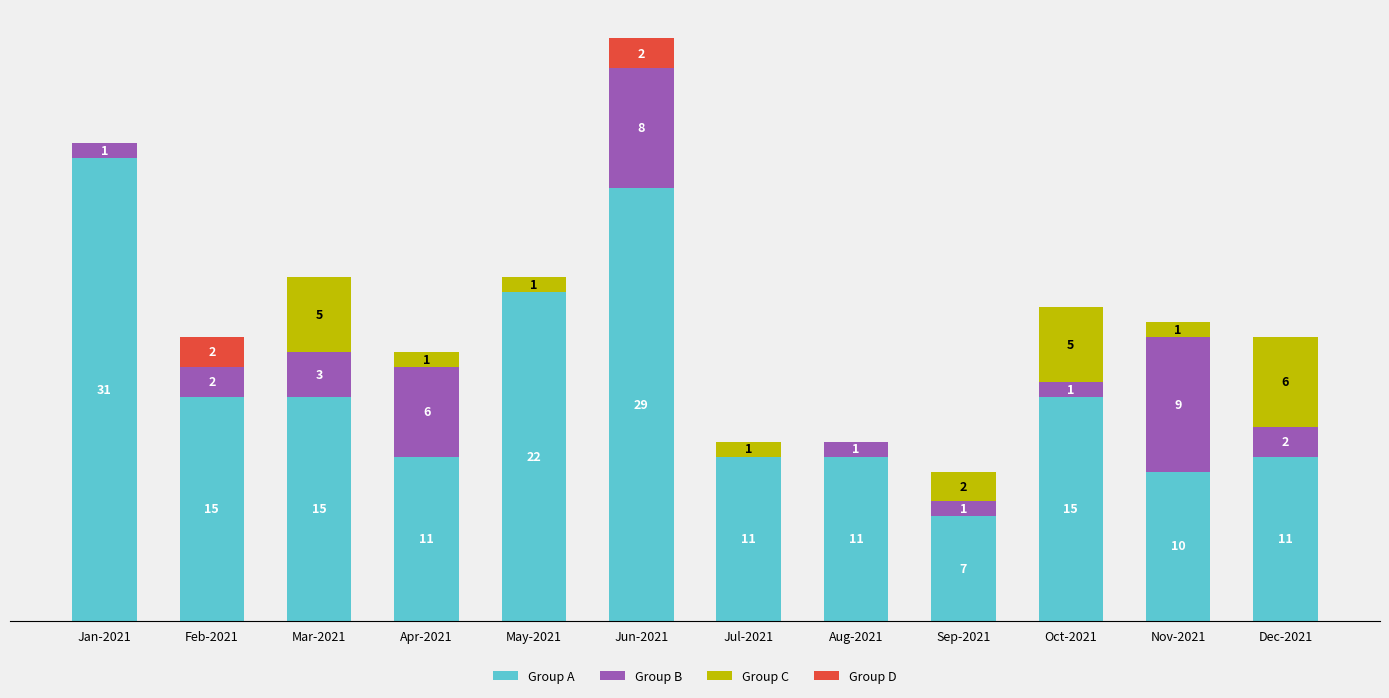

At which category is the sum across all series the highest?

Jun-2021